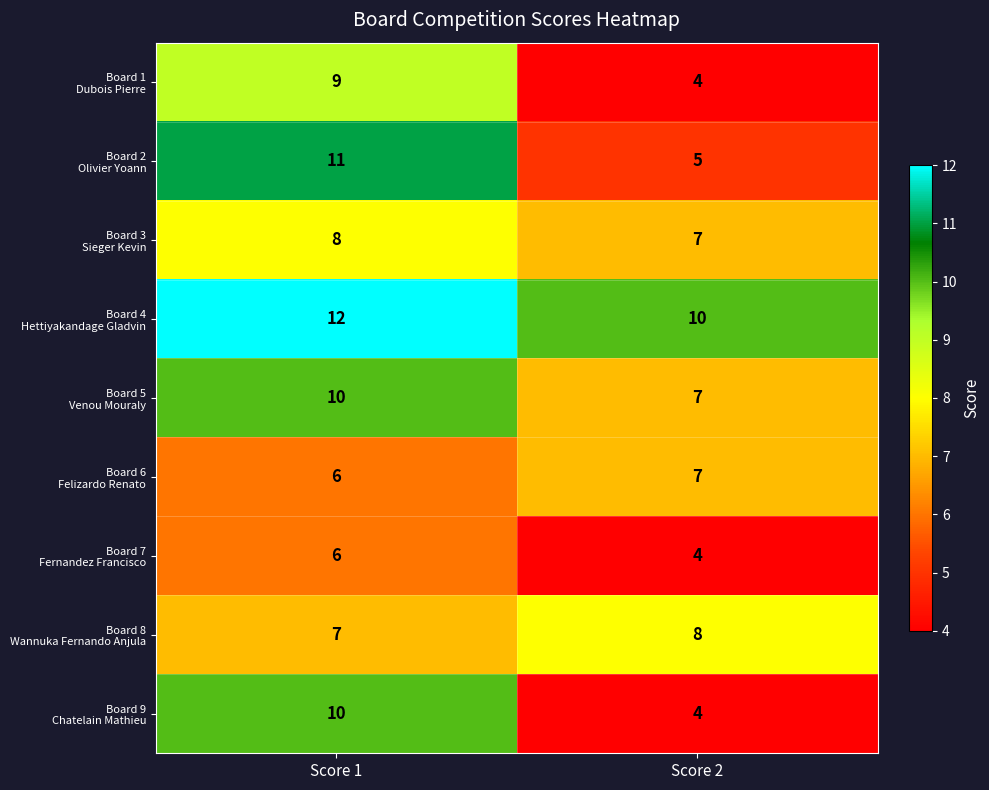

What is the total value across all series at Score 1?

79